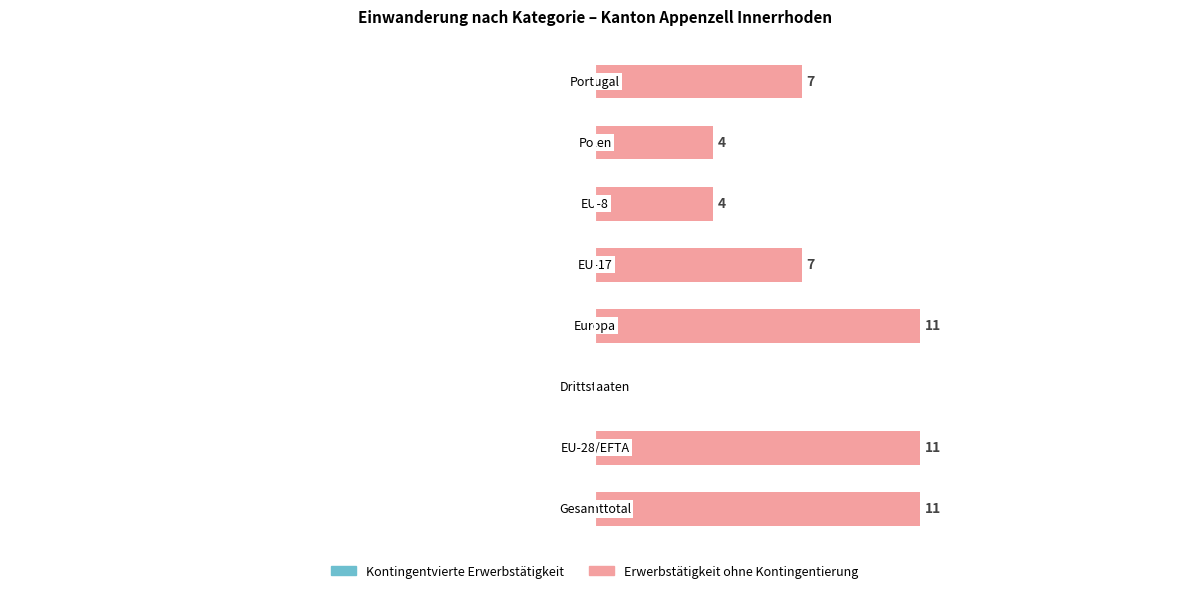

Are the bars horizontal?

Yes